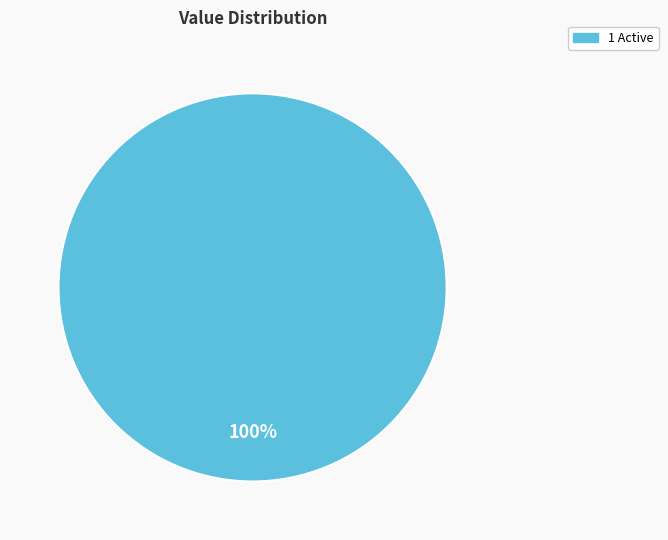

Is there any slice that represents more than half of the pie?

Yes